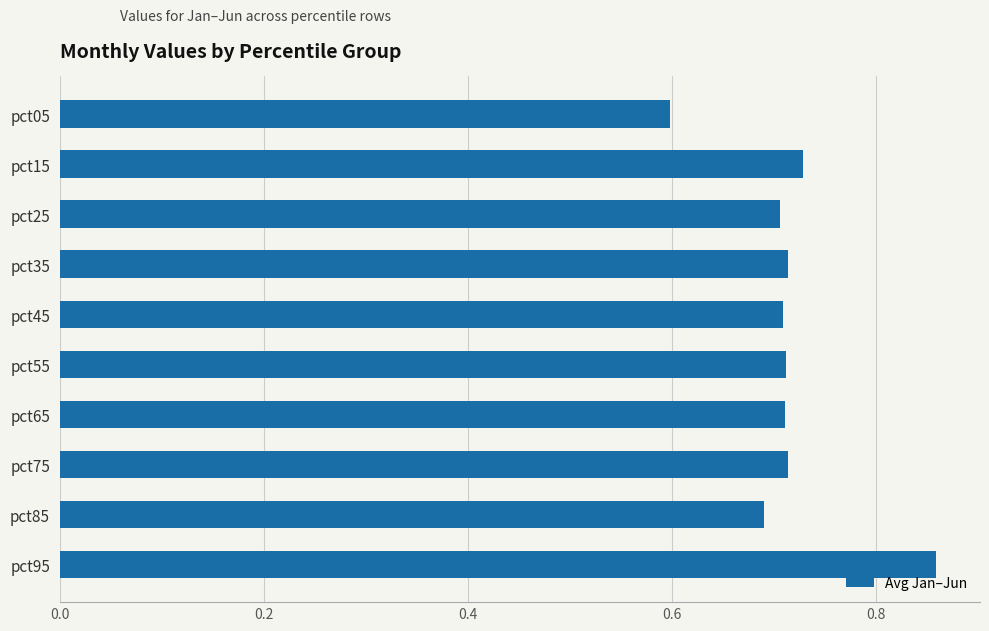

What is the value of the 1st bar from the top?

0.6